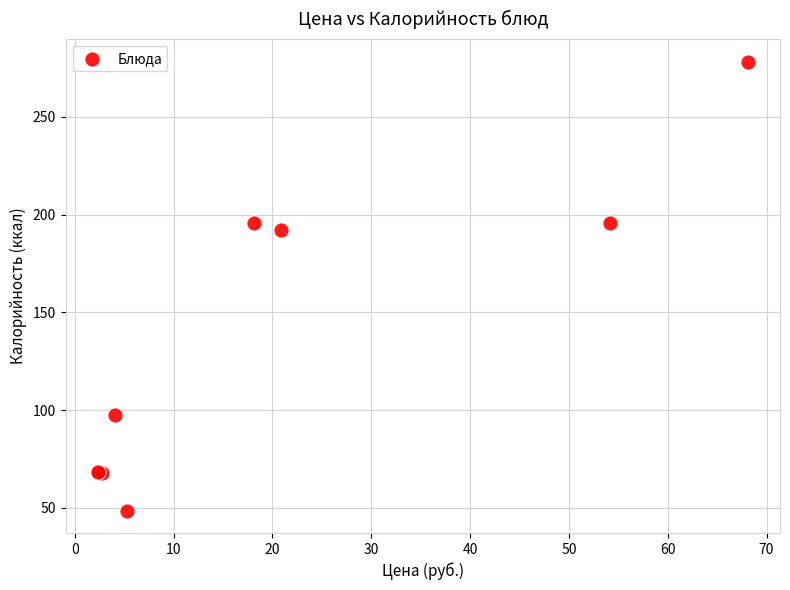

What Y value in the scatter plot is closest to 163?

192.3